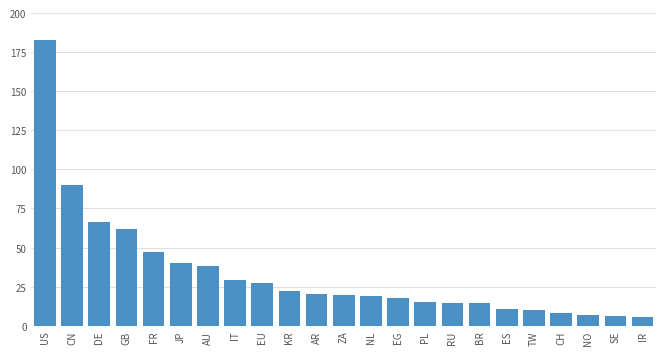

Approximately how many times larger is the value at AU compared to IT?

1.3